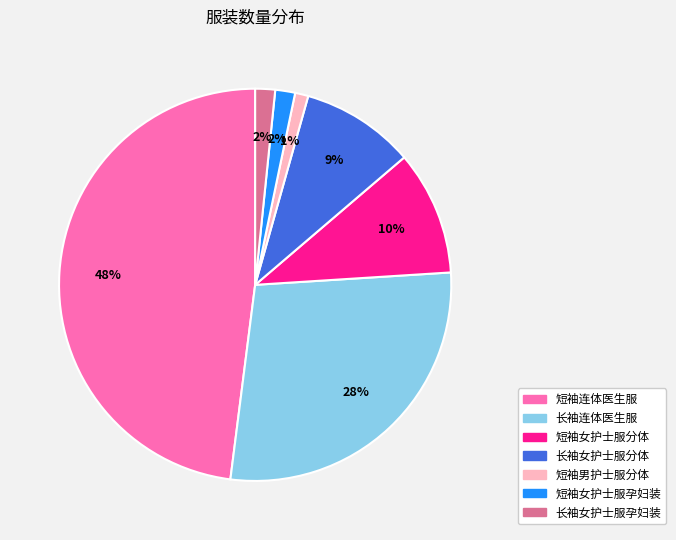

Between 短袖女护士服分体 and 短袖男护士服分体, which is larger?

短袖女护士服分体